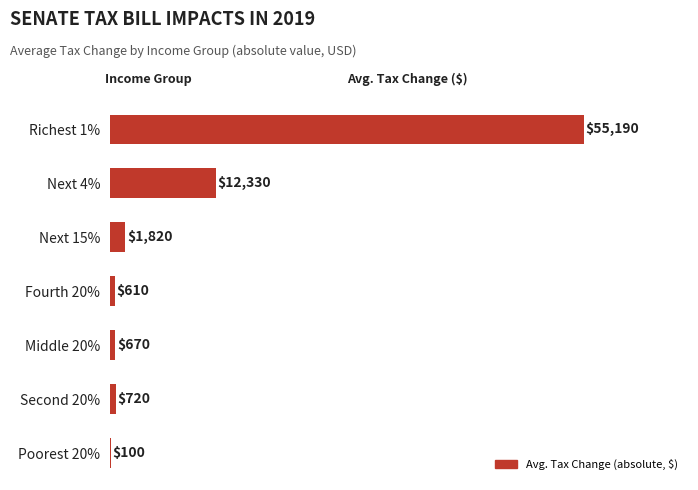

Between Next 4% and Middle 20%, which is larger?

Next 4%